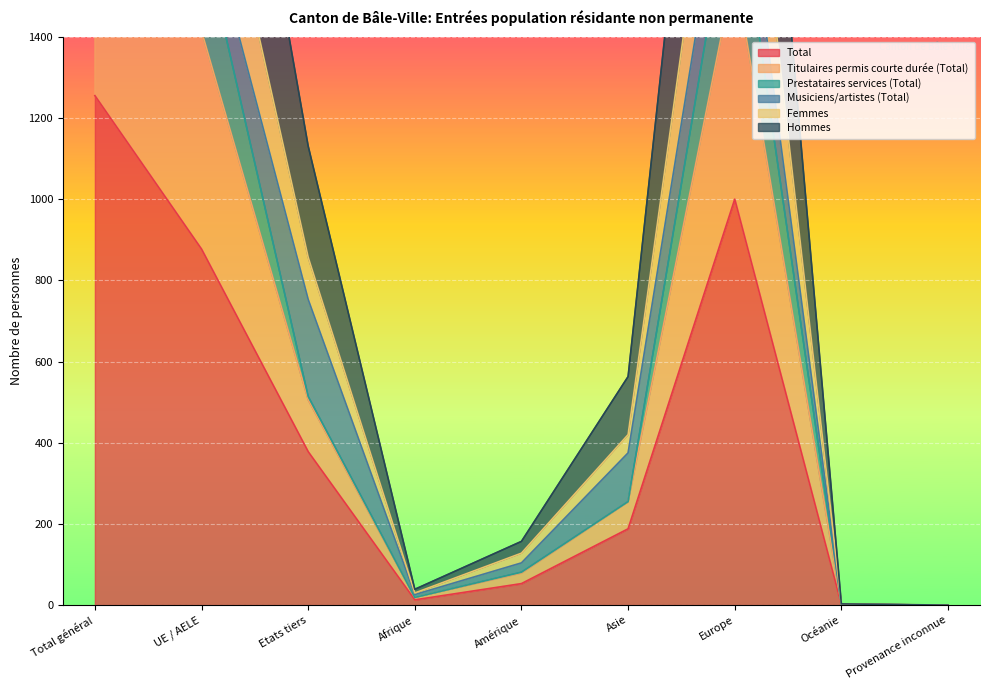

Which series has the largest total across all categories?

Hommes